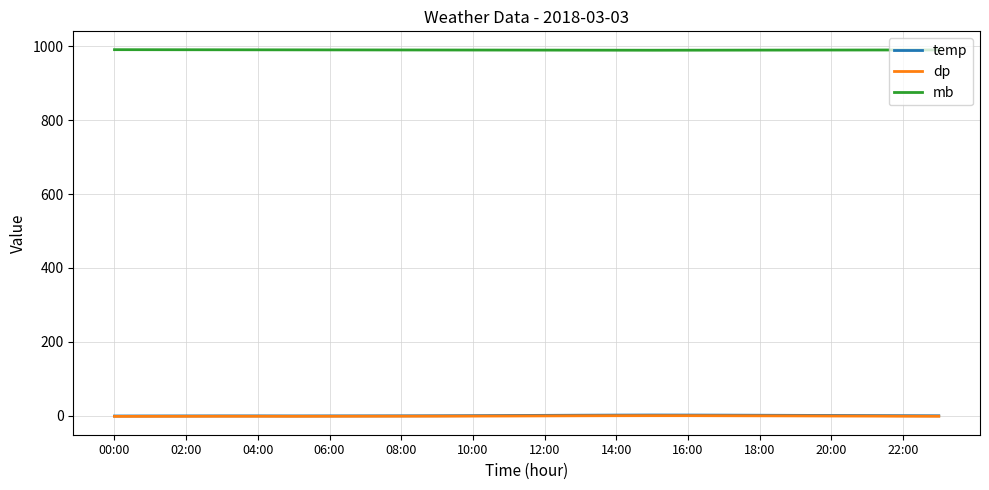

At how many categories does at least one series exceed 630?

24